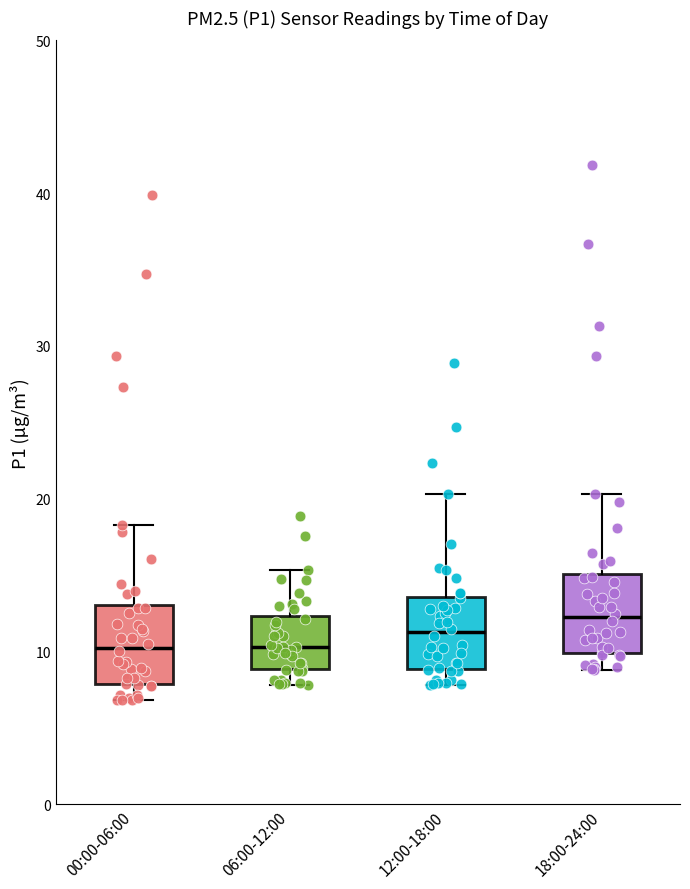

Where does the upper whisker of the box for 06:00-12:00 end on the y-axis? The values are not printed on the chart, so give them approximately, as read against the axis.

15